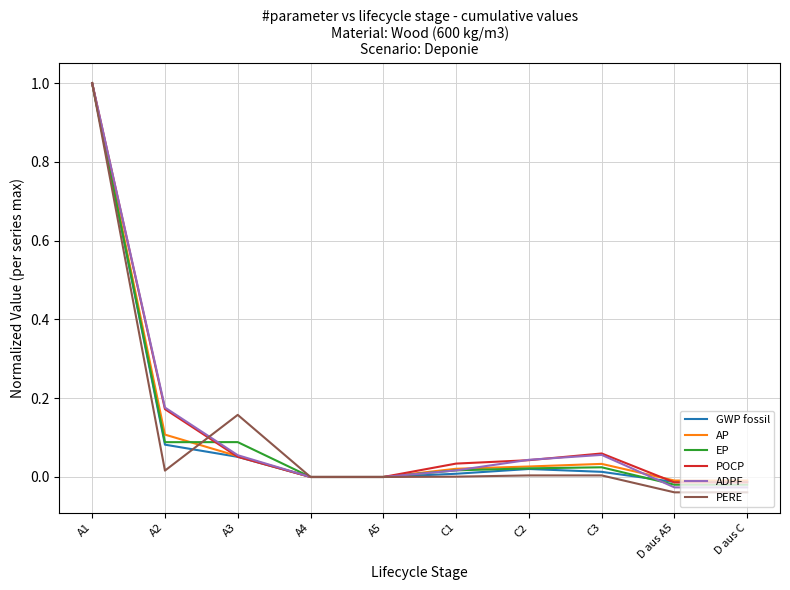

What are all the series names shown in the legend?

GWP fossil, AP, EP, POCP, ADPF, PERE